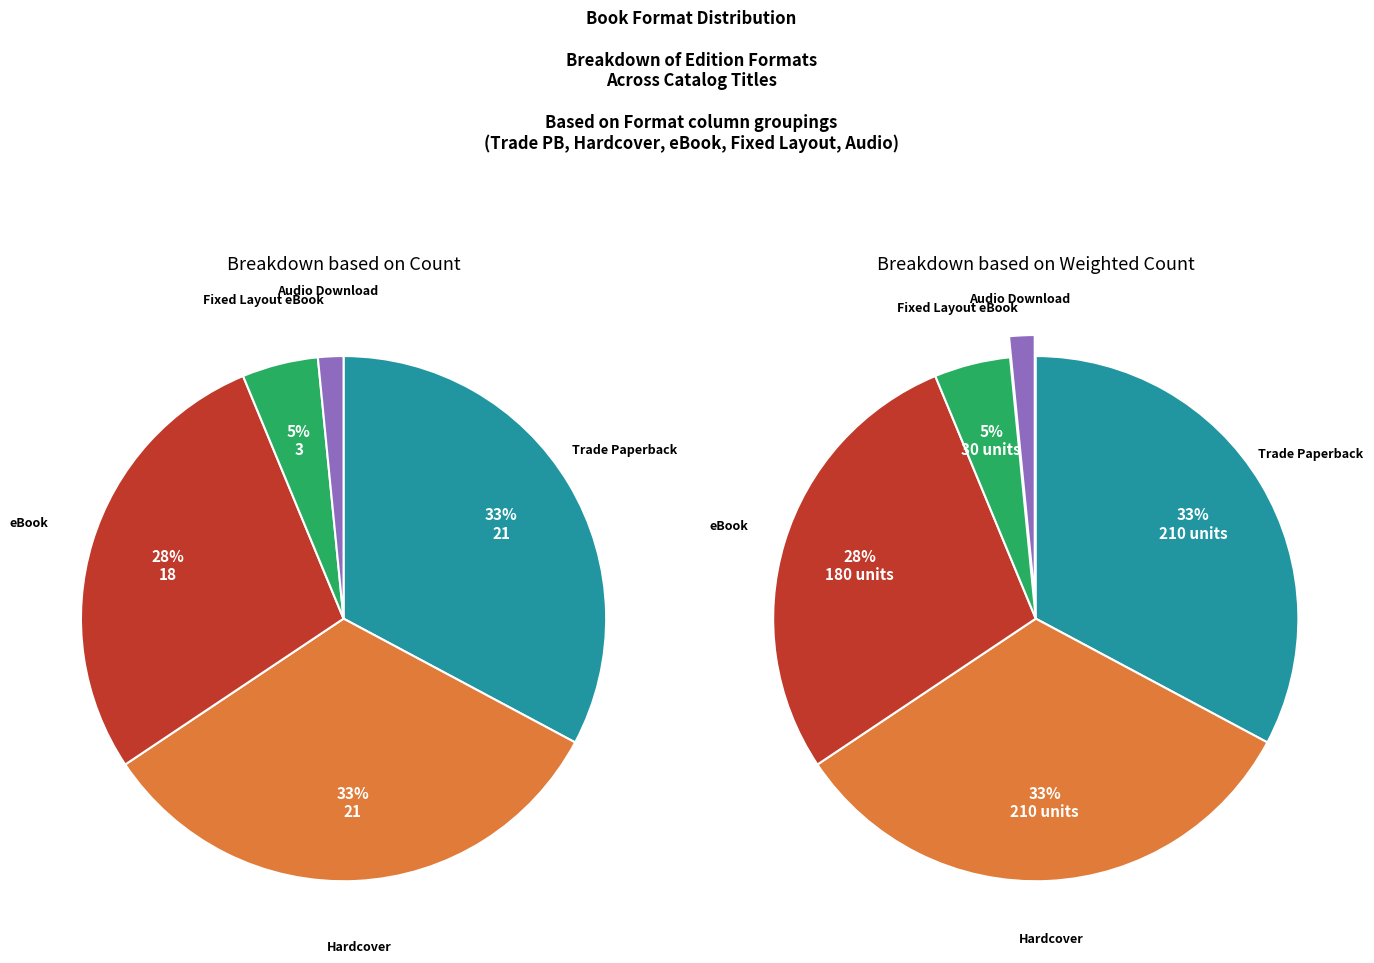

Which category has the biggest portion of the pie?

Trade Paperback